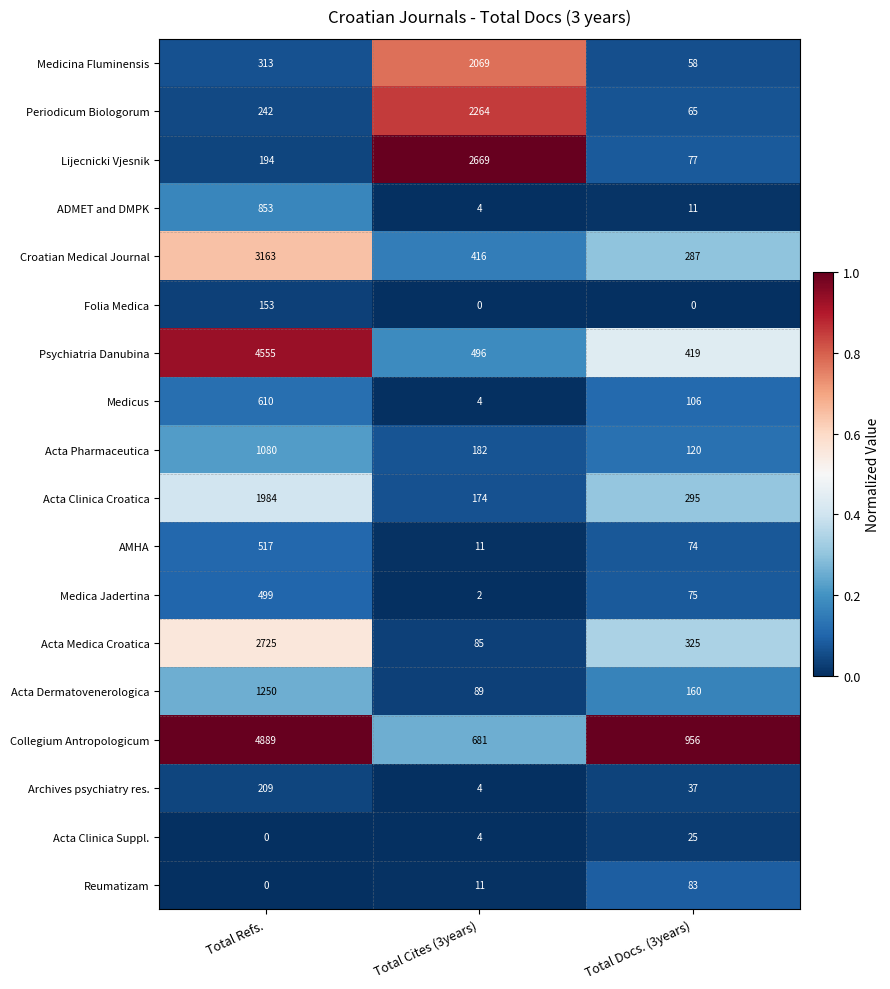

At how many categories does at least one series exceed 30?

3